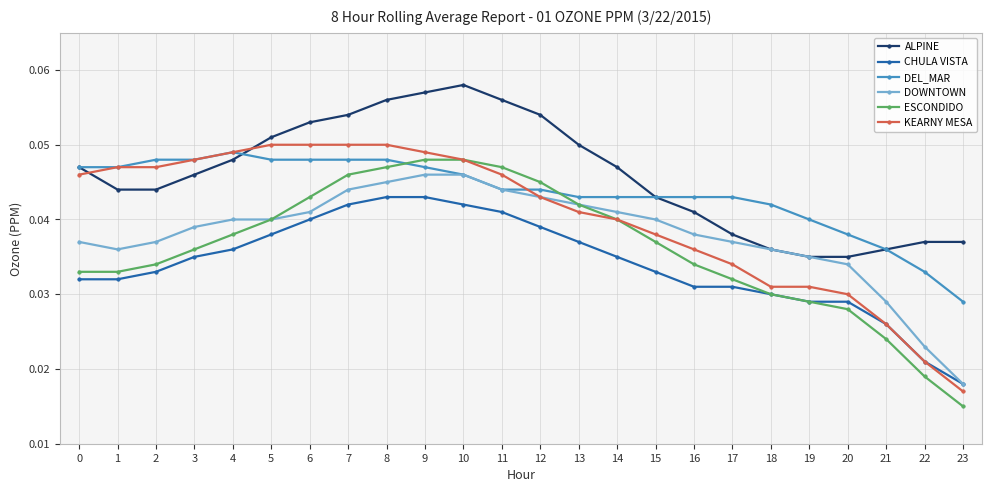

True or false: ESCONDIDO and ALPINE intersect in this chart.

False